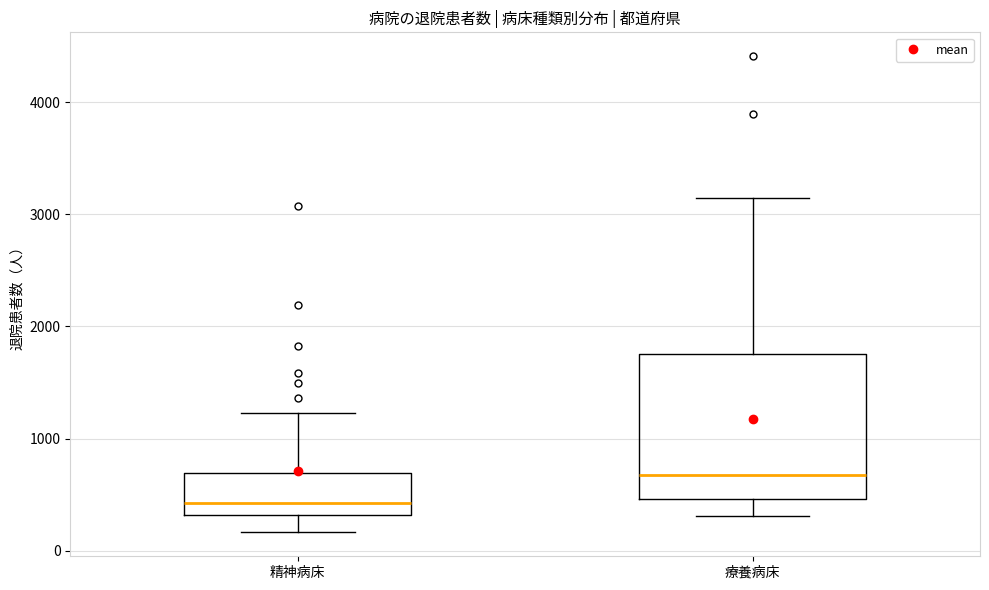

Which box has the lowest median line?

精神病床